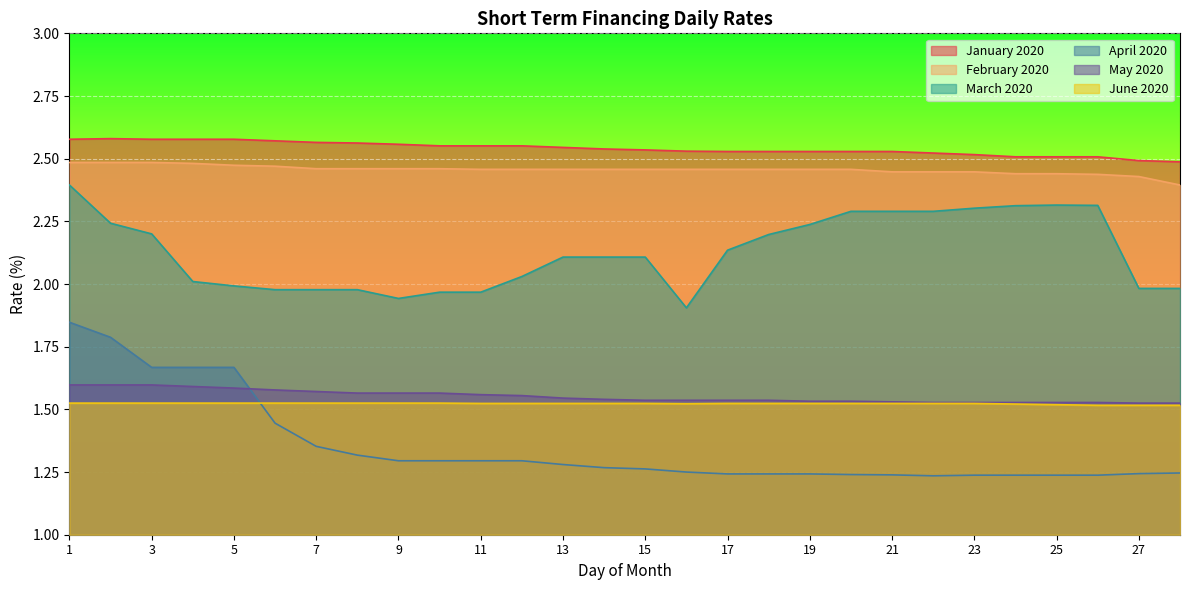

What is the minimum value for April 2020?

1.2